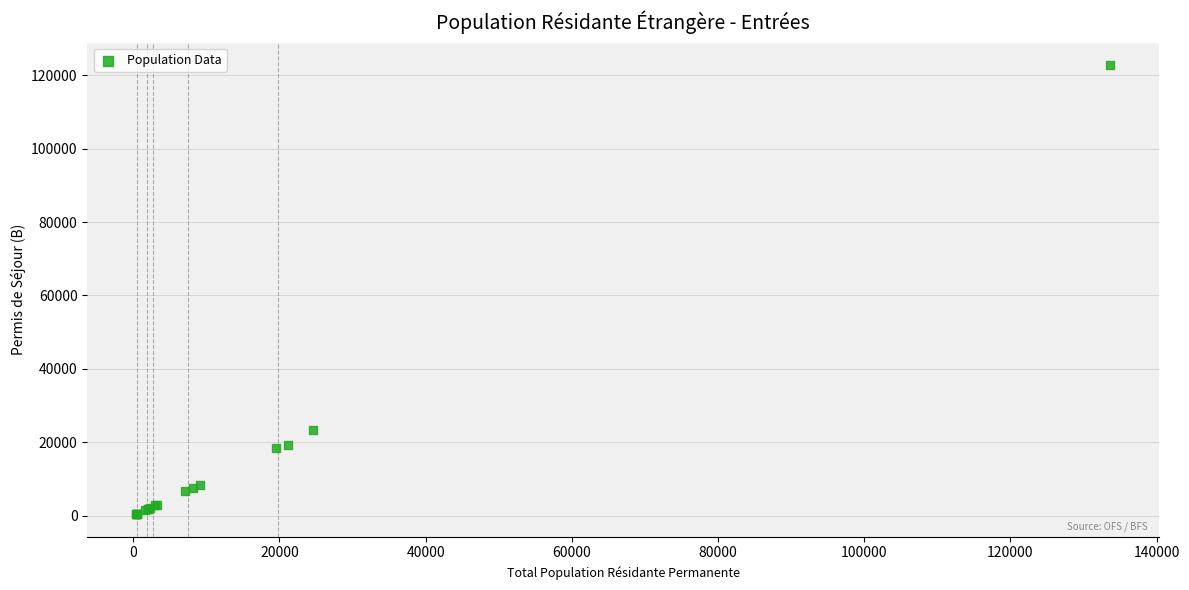

What Y value in the scatter plot is closest to 61573?

23437